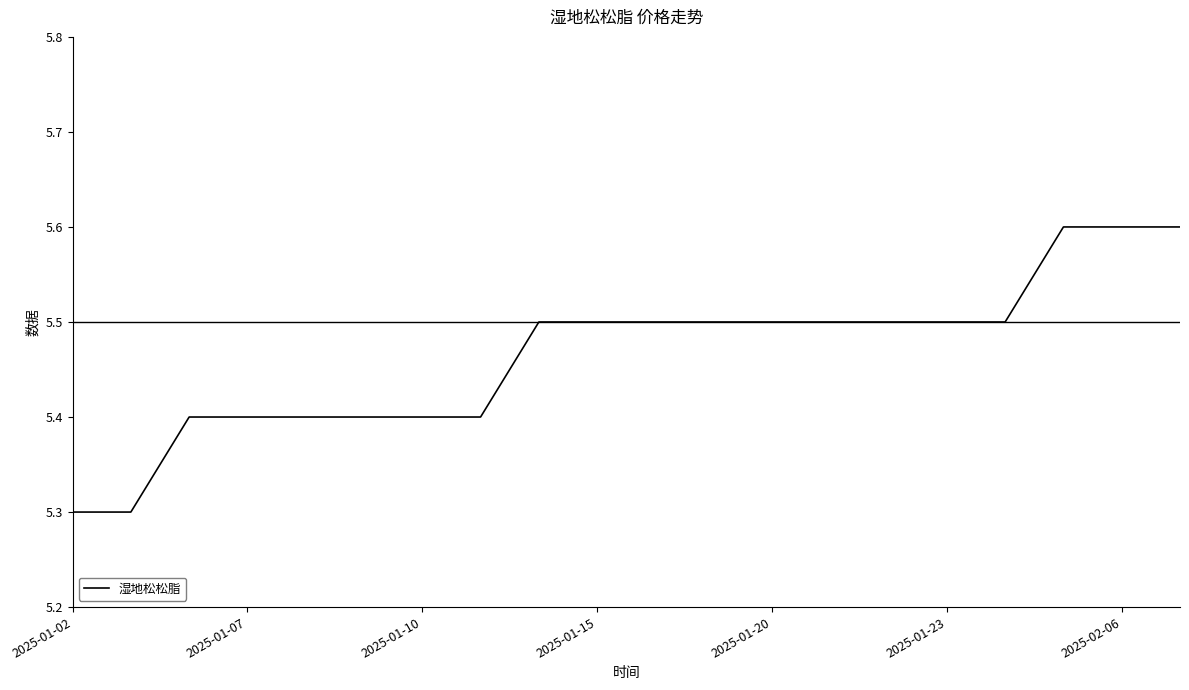

What is the difference between the maximum and minimum values?

0.3